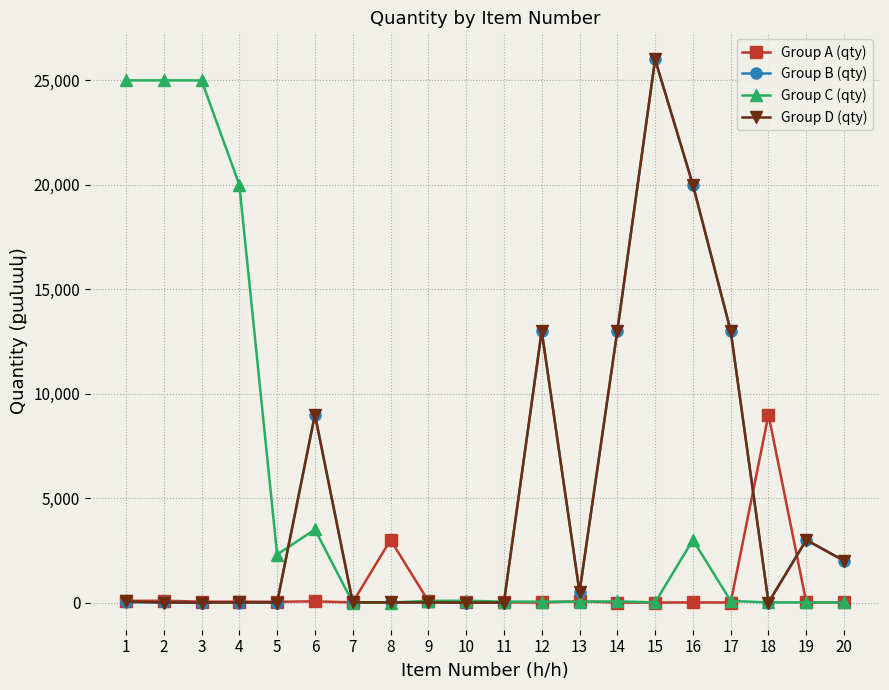

Is the value of Group C (qty) at 16 greater than the value of Group D (qty) at 10?

Yes